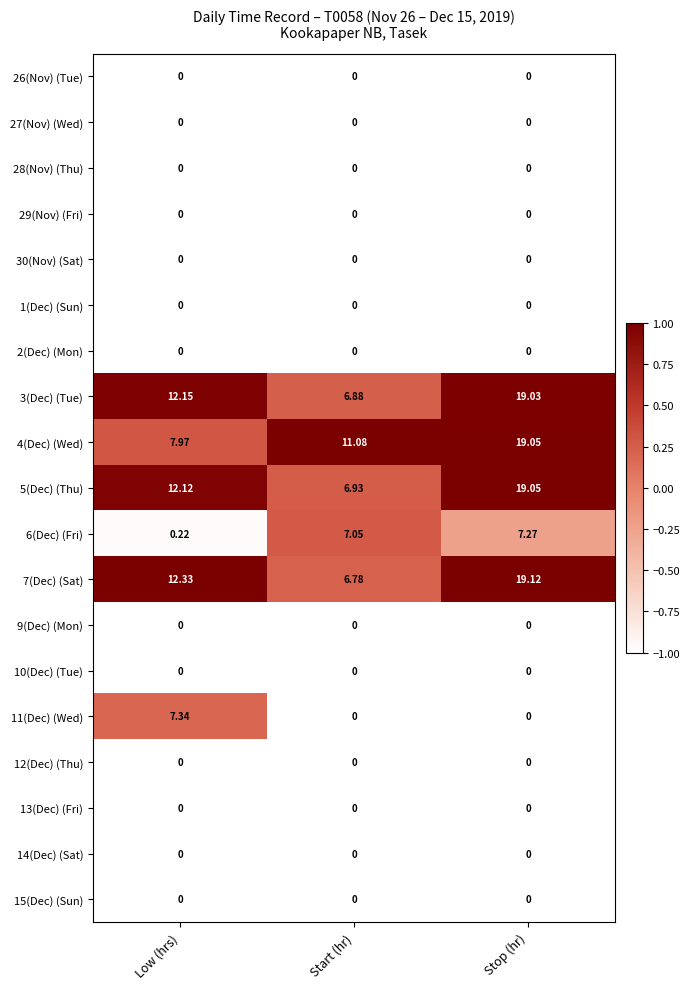

At which category is the sum across all series the highest?

Stop (hr)